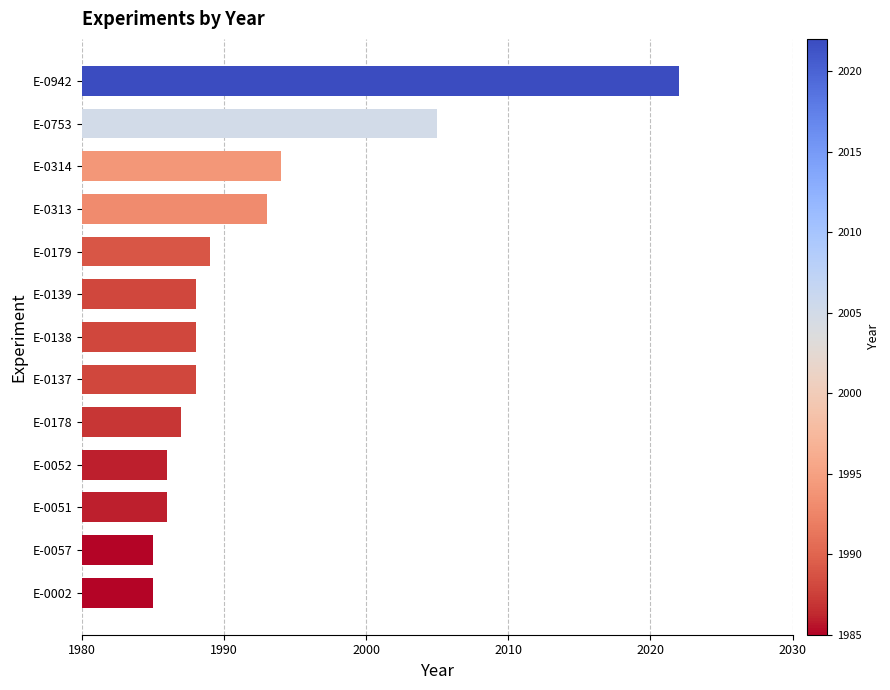

Between E-0137 and E-0178, which is larger?

E-0137